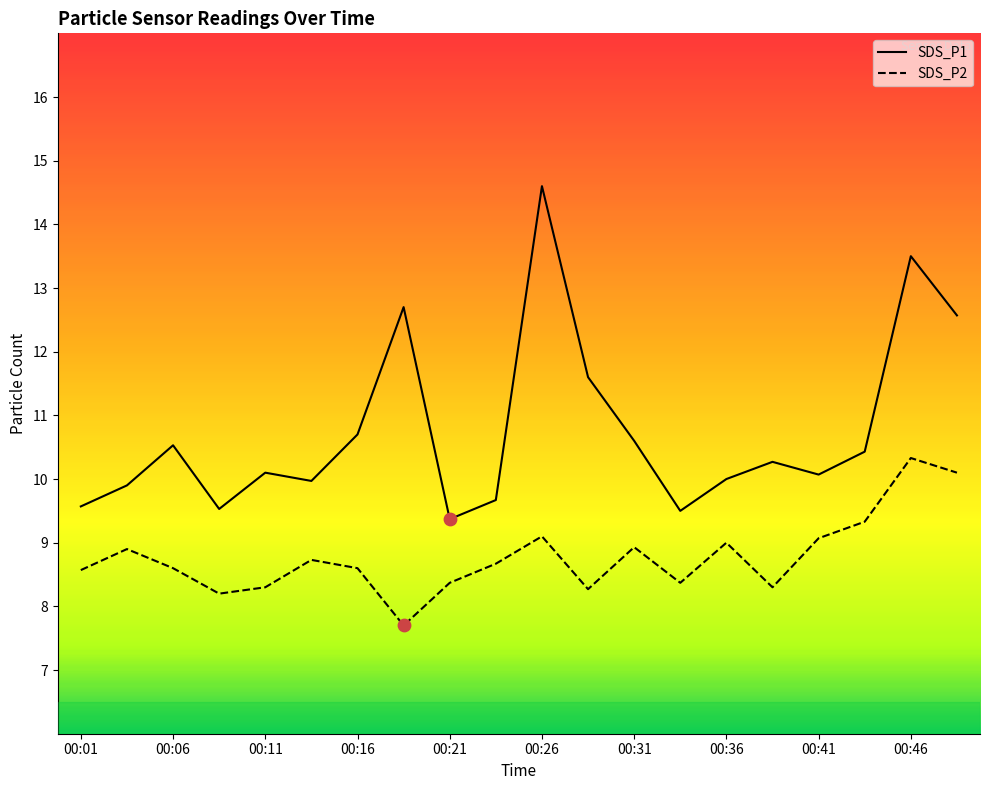

At how many categories does at least one series exceed 11?

5